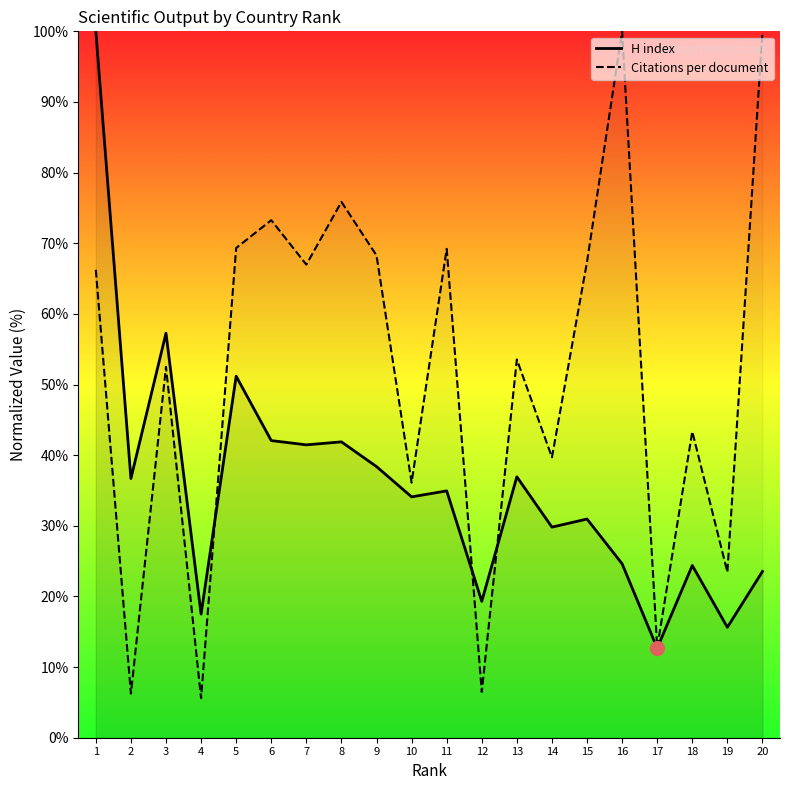

Which series reaches the maximum Y coordinate?

H index